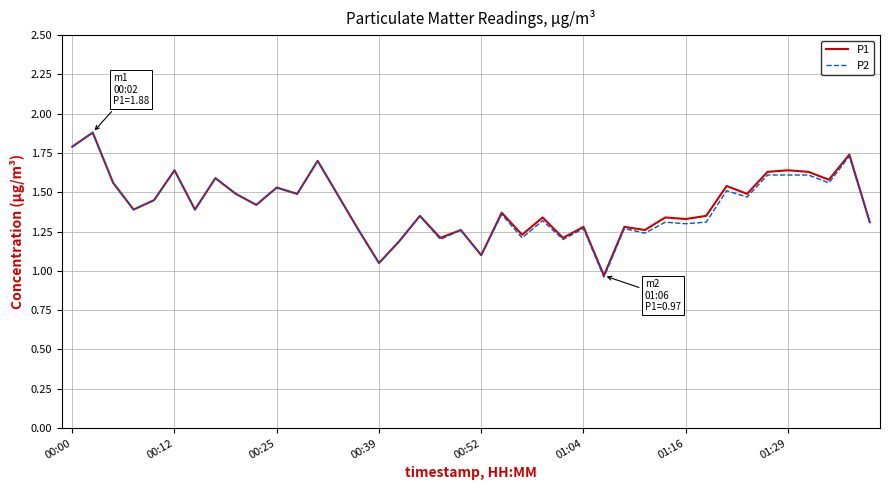

What is the maximum value for P2?

1.9